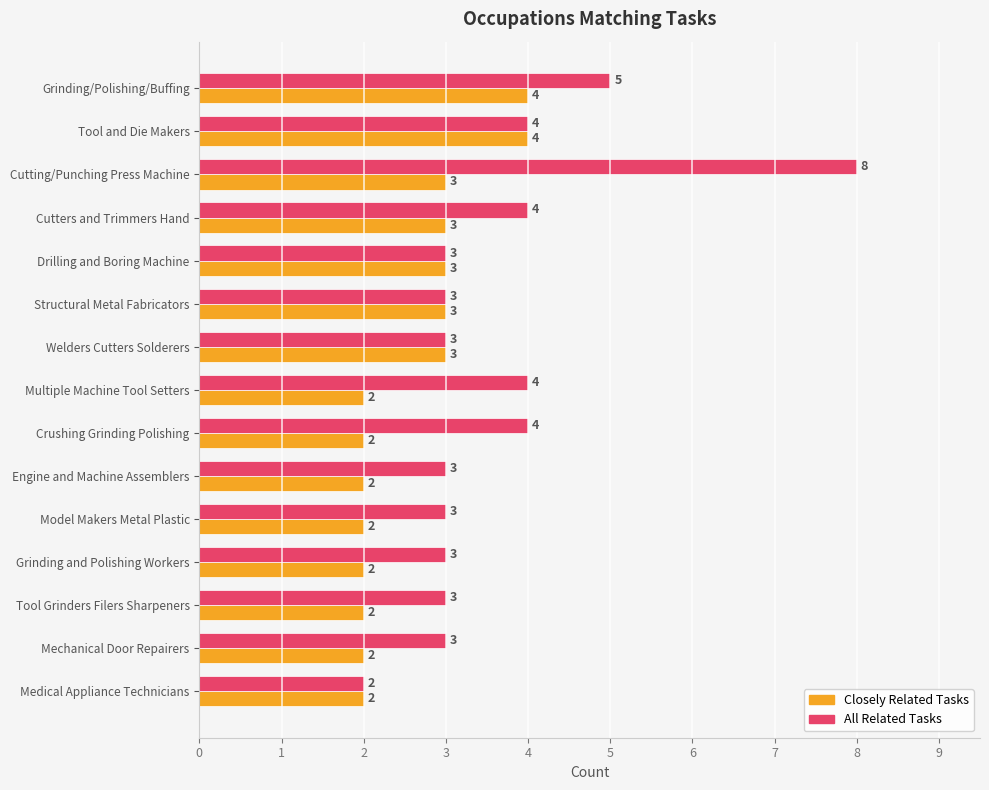

What is the minimum value for All Related Tasks?

2